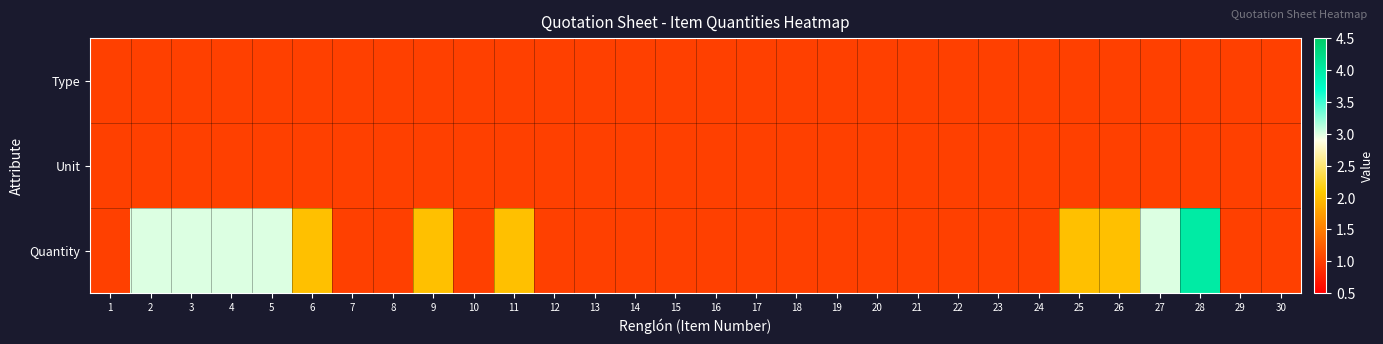

Which series has the largest total across all categories?

Quantity